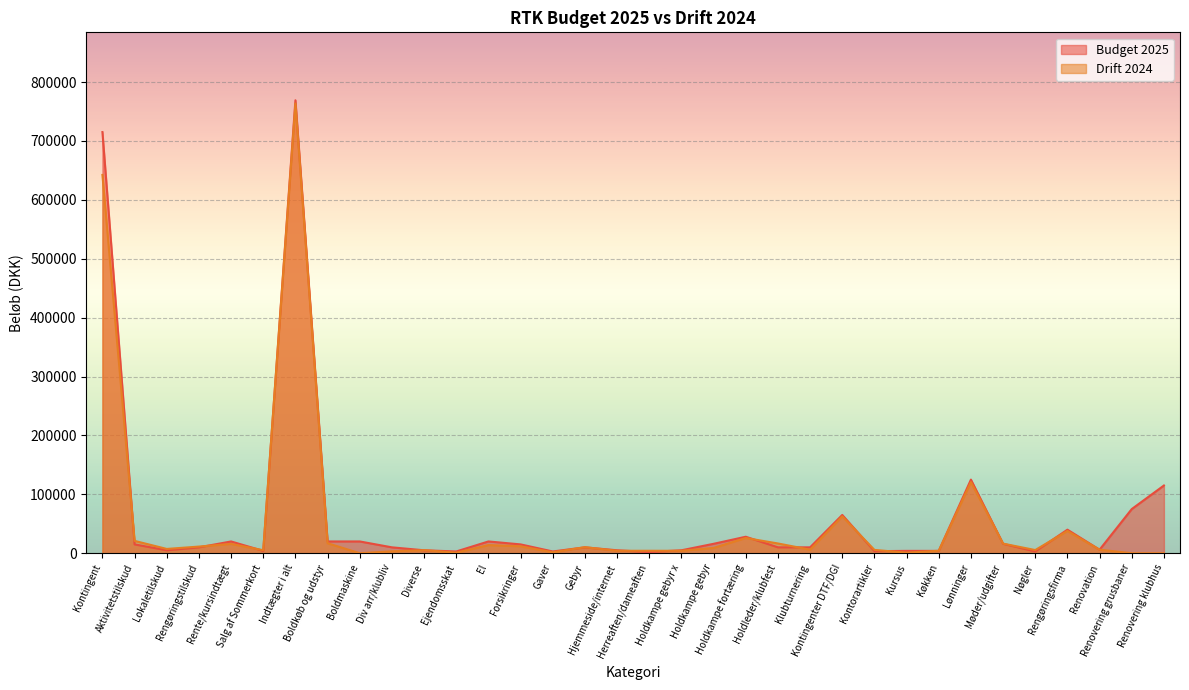

What is the sum of all Budget 2025 values?

2176500